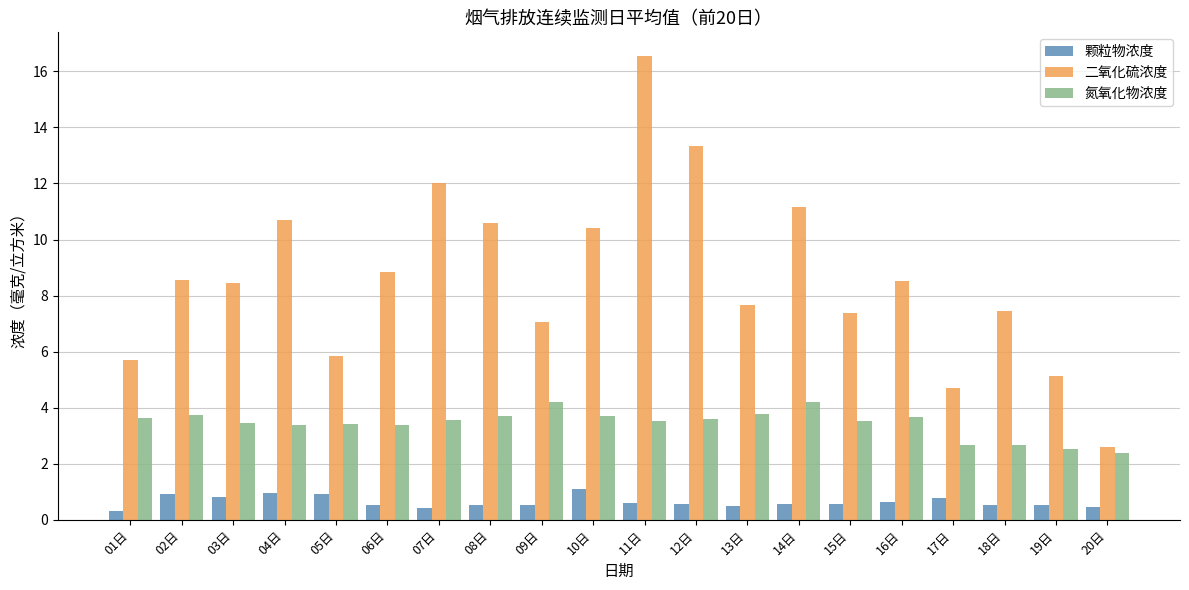

What is the total value across all series at 01日?

9.7